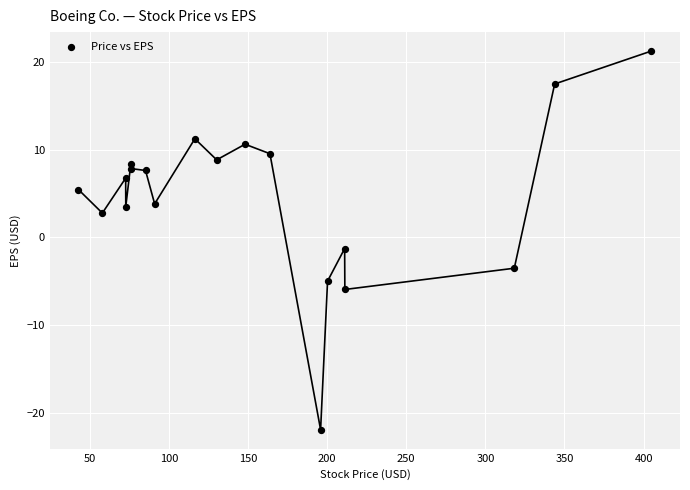

What Y value in the scatter plot is closest to 0?

-1.3